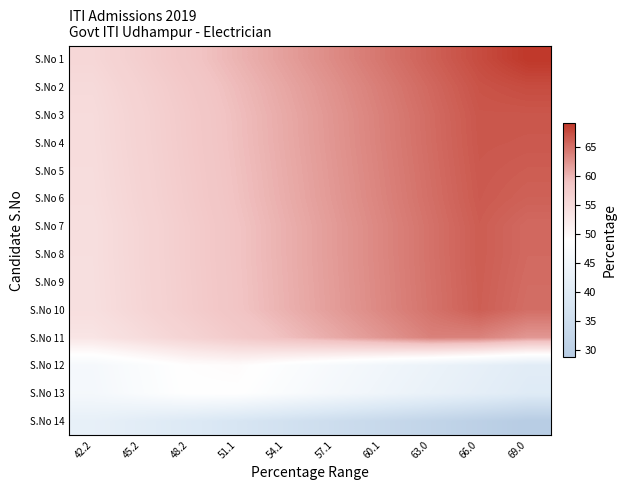

What is the greatest value displayed?

69.0